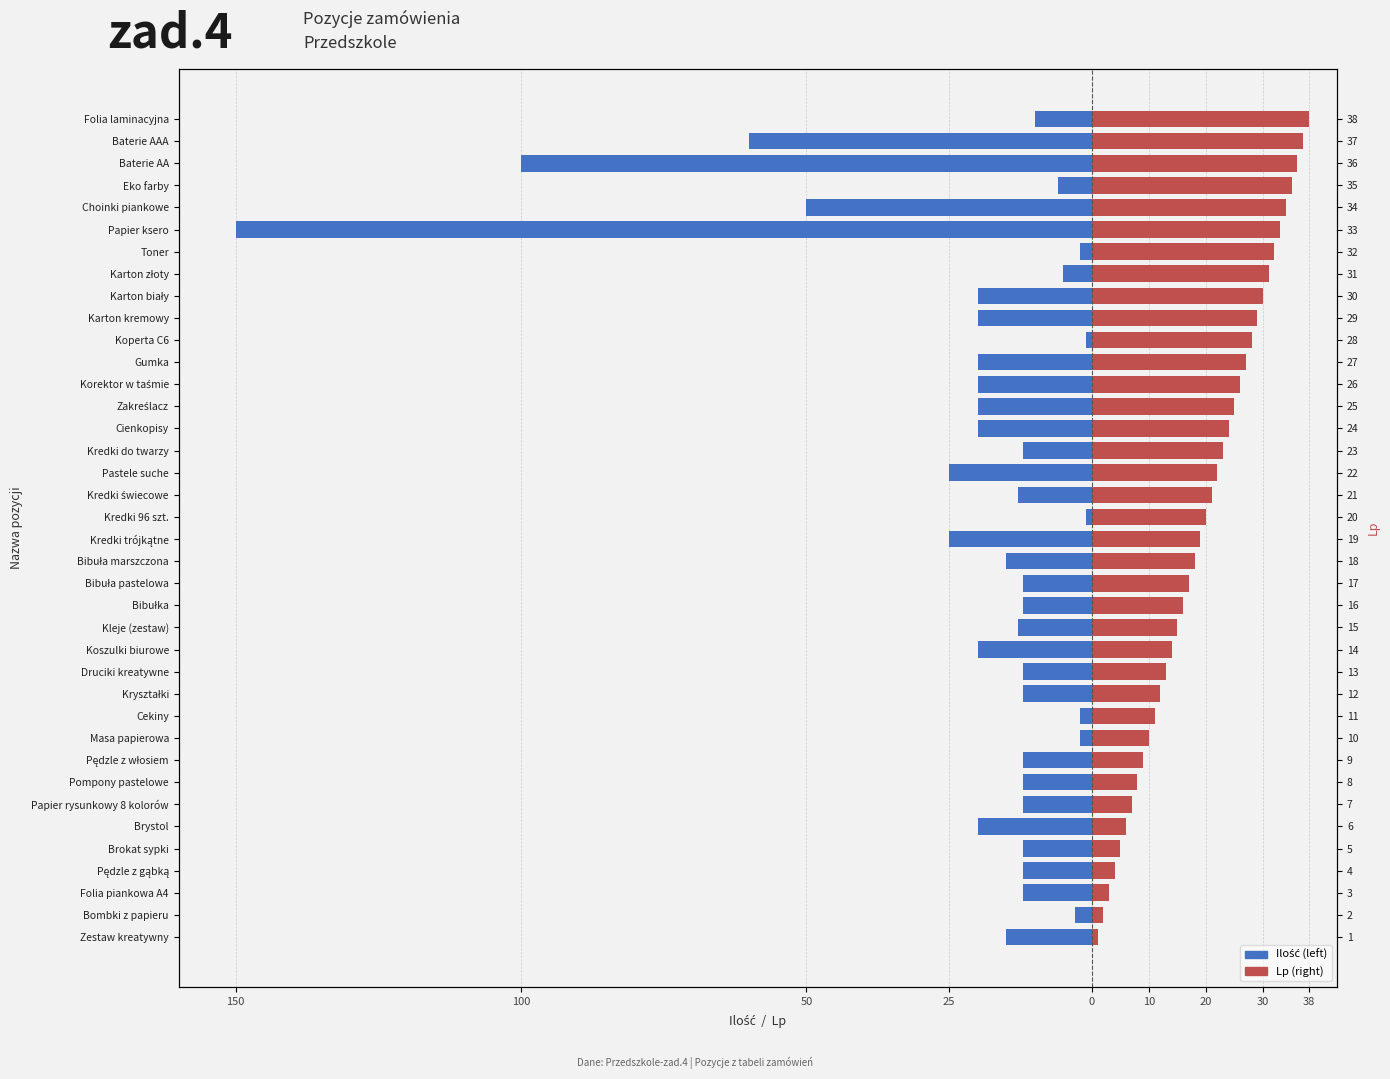

Which series has the widest spread of values?

Ilość (left)